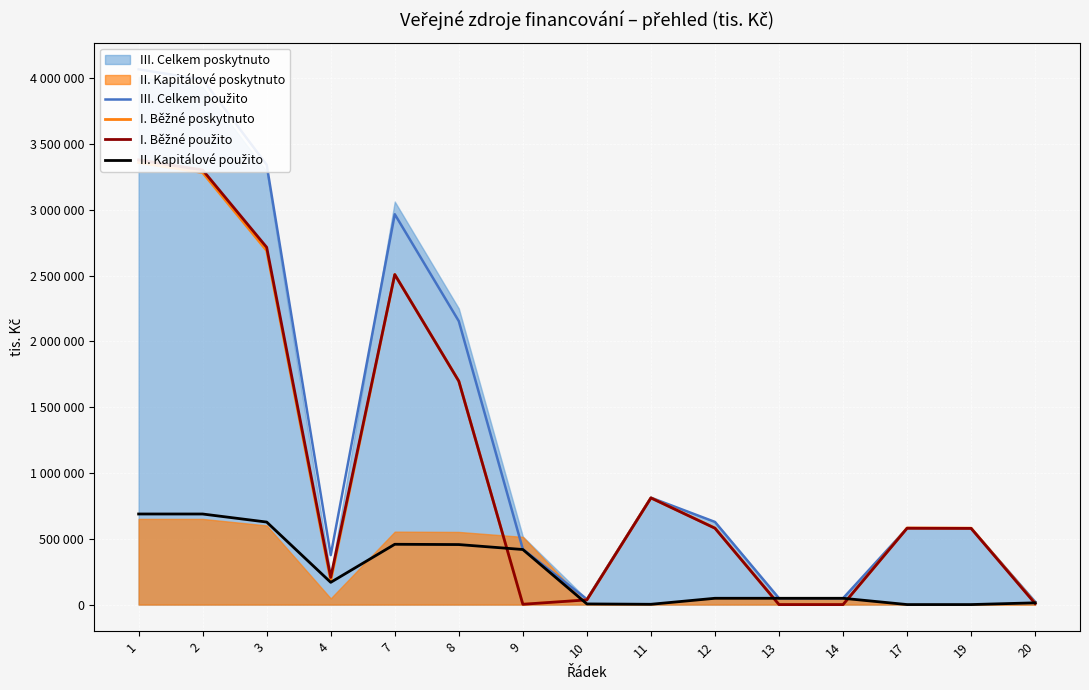

True or false: I. Běžné použito and III. Celkem použito intersect in this chart.

False